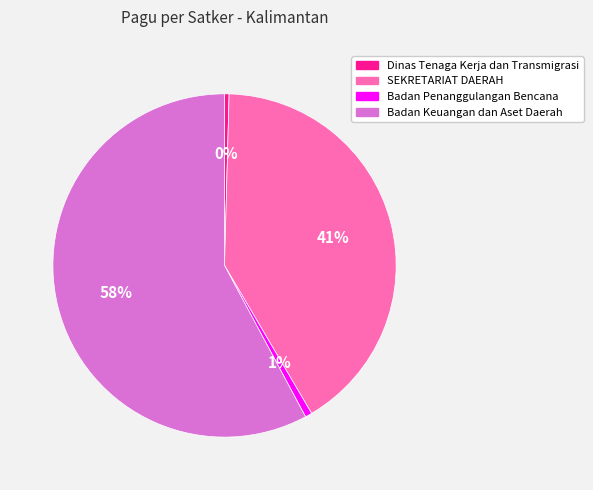

Is the sum of Dinas Tenaga Kerja dan Transmigrasi and Badan Penanggulangan Bencana greater than half?

No